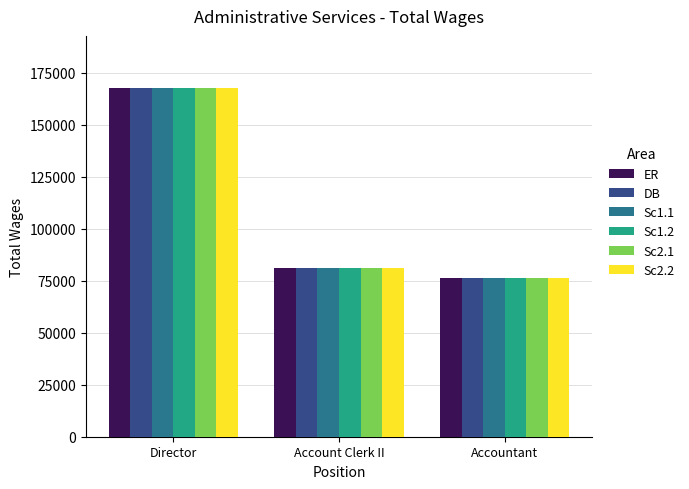

Is it true that Sc2.1 equals 50592 at Accountant?

False